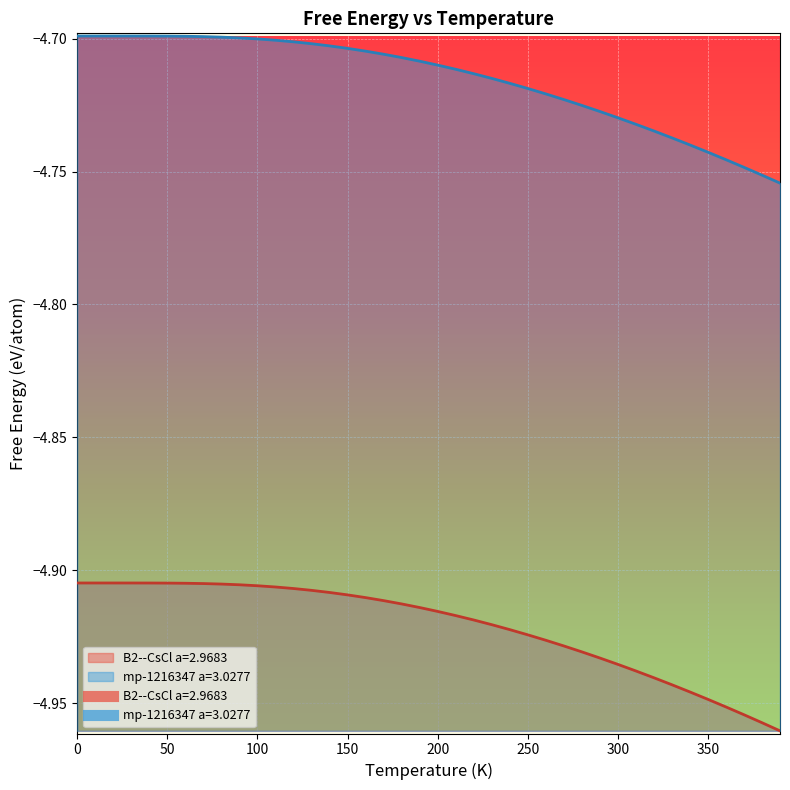

What is the total value across all series at 270.0?

-9.7